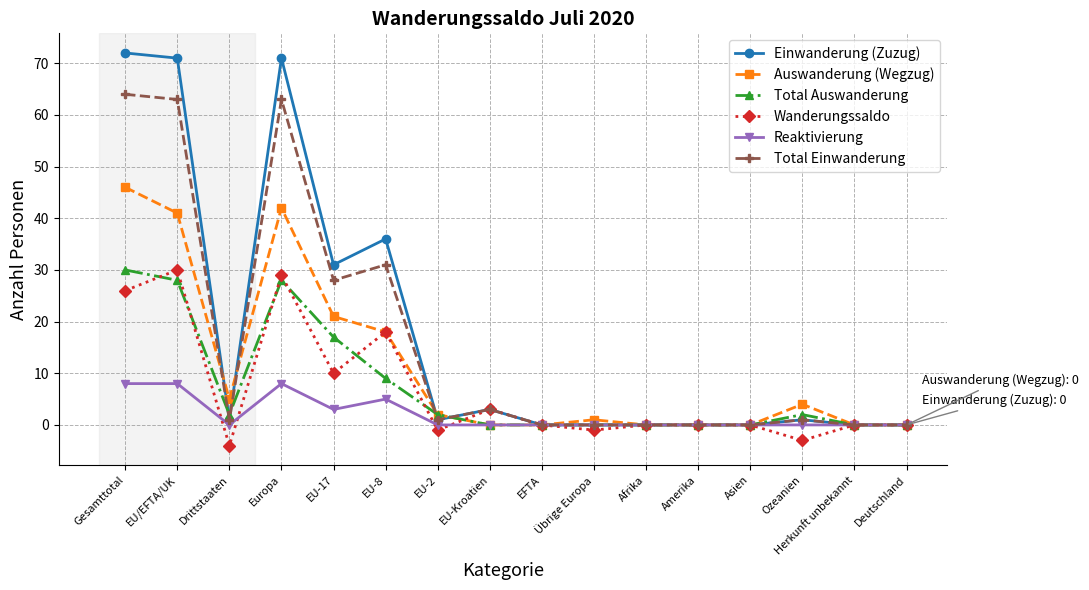

Is the value of Total Auswanderung at Europa greater than the value of Total Einwanderung at EFTA?

Yes